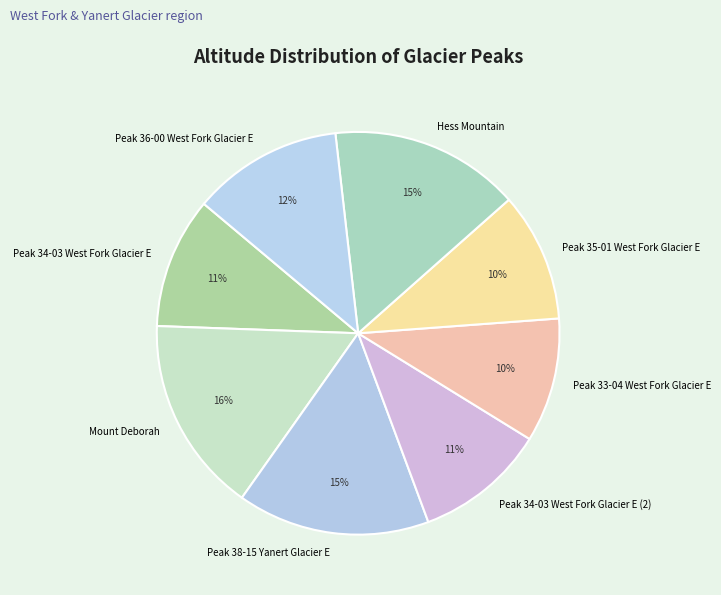

What percentage is the Peak 34-03 West Fork Glacier E (2) slice, to the nearest percent?

11%